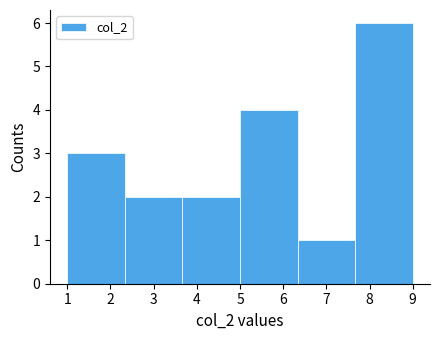

Reading left to right, list every bar in this chart as the range it spans on the x-axis followed by its height. Neither the bar edges nor the heights are printed on the chart, so give them approximately, as read against the axes.

1.0 to 2.3: 3
2.3 to 3.7: 2
3.7 to 5.0: 2
5.0 to 6.3: 4
6.3 to 7.7: 1
7.7 to 9.0: 6